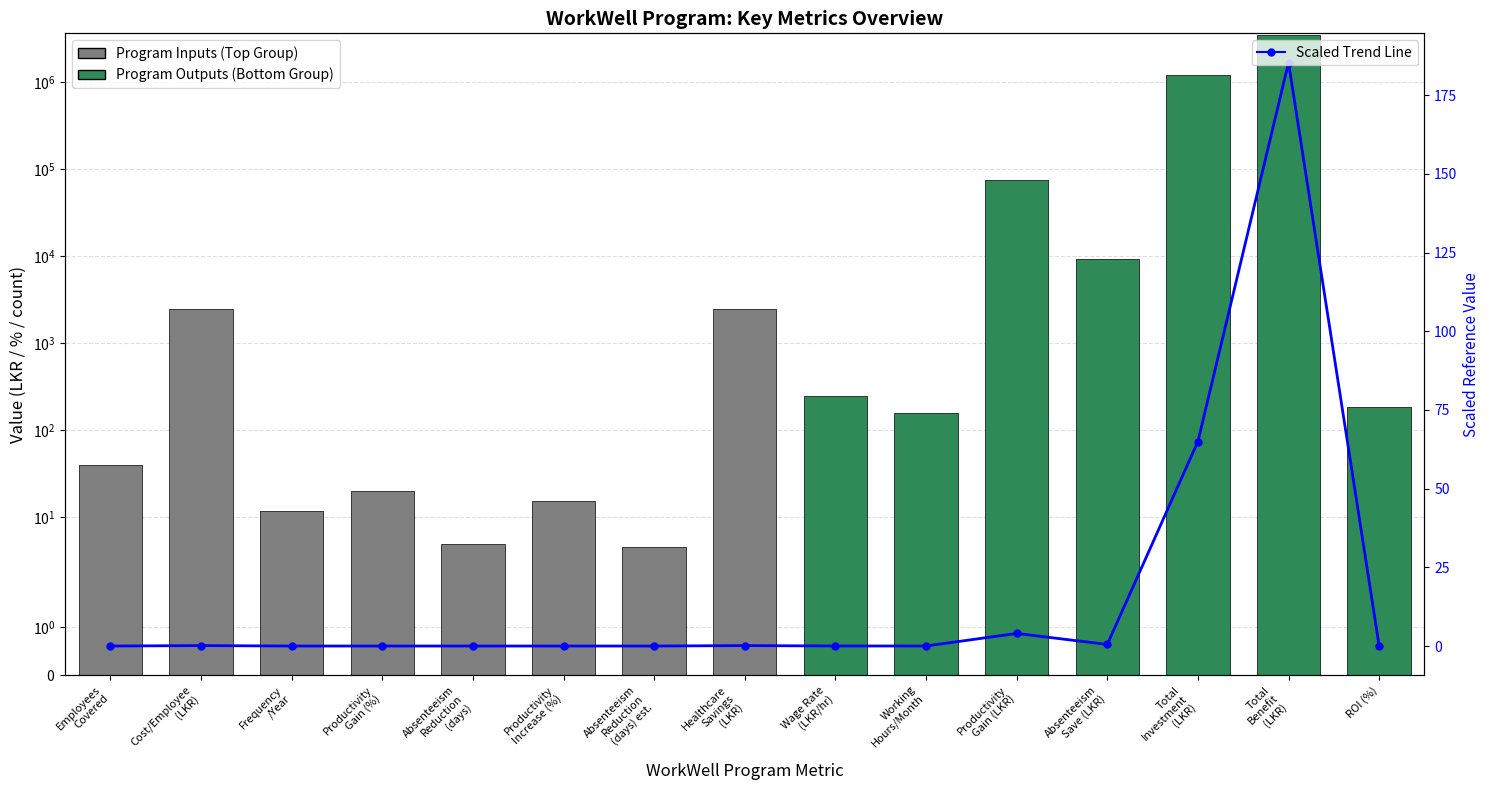

Which has a higher value, Absenteeism
Save (LKR) or Productivity
Increase (%)?

Absenteeism
Save (LKR)